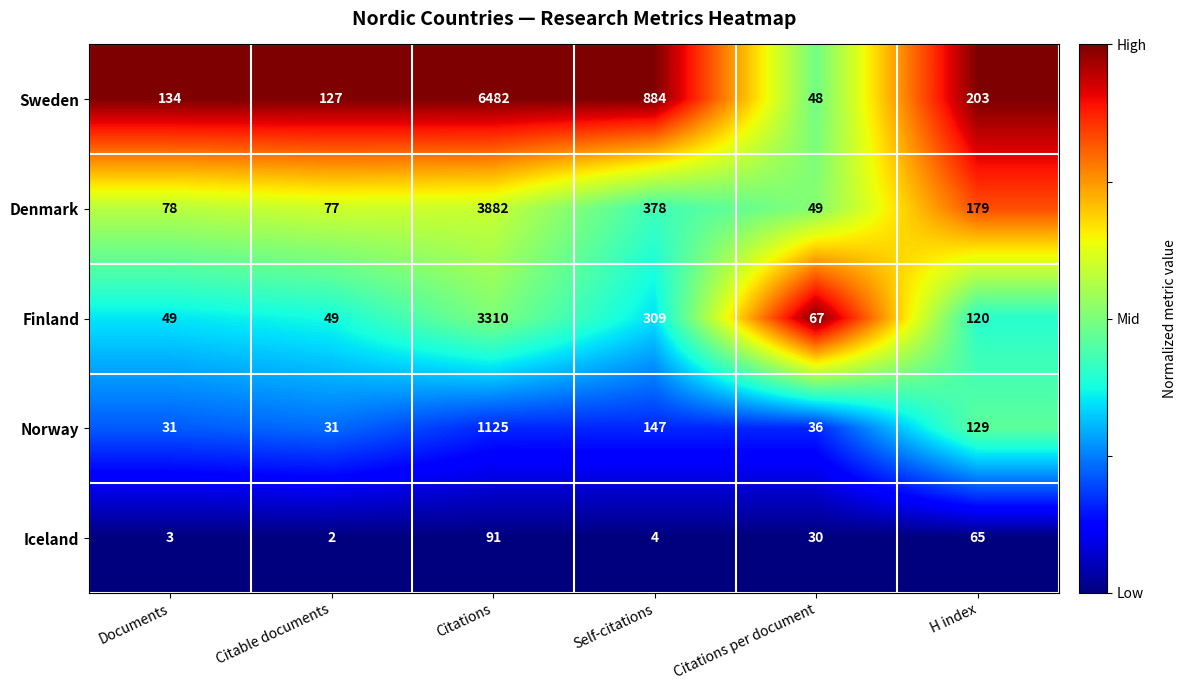

Is the value of Denmark at Citations greater than the value of Iceland at Citable documents?

Yes